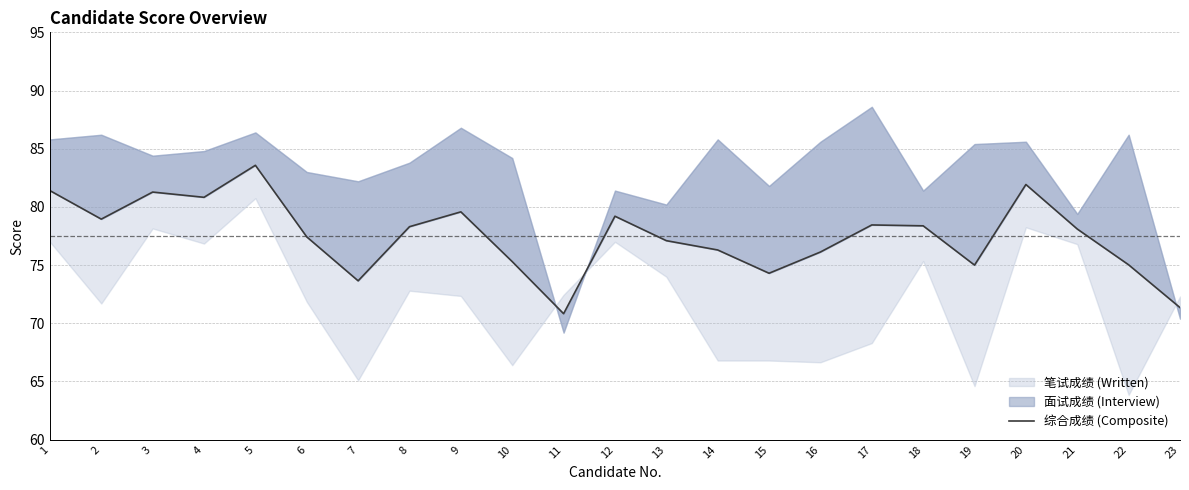

True or false: the data shows 73.7 at 7.

True